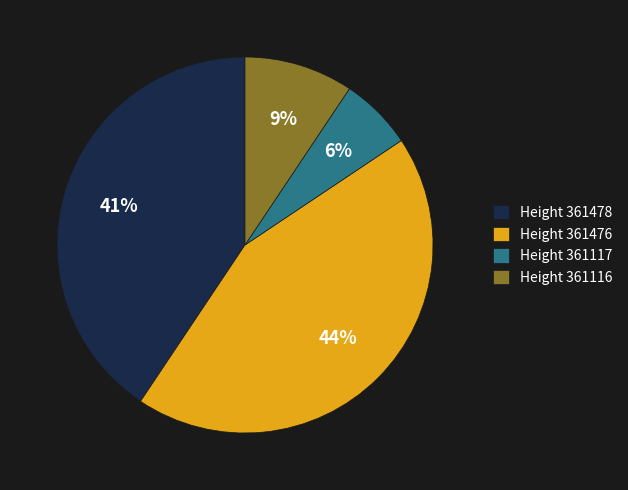

Combined, do Height 361117 and Height 361116 account for over 50%?

No